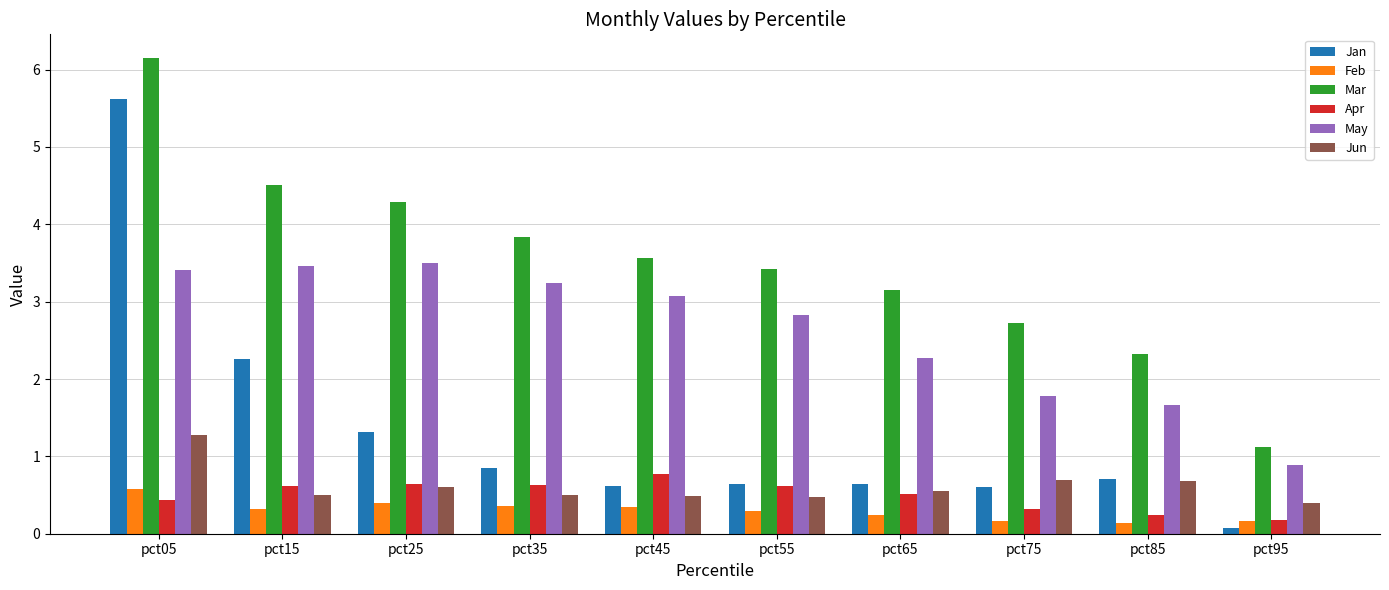

What is the sum of the Jan values at pct85 and pct25?

2.0